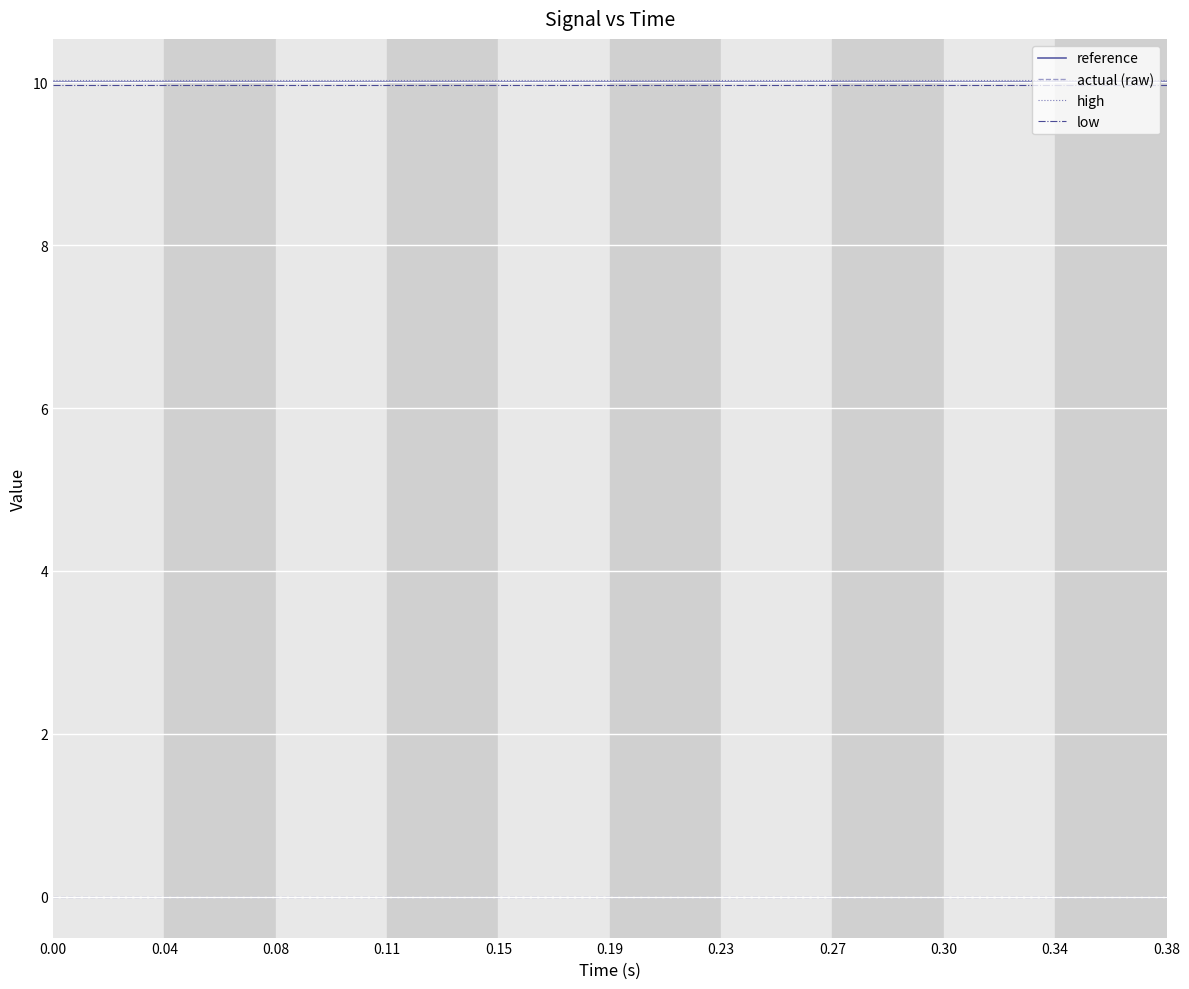

True or false: actual (raw) and high intersect in this chart.

False